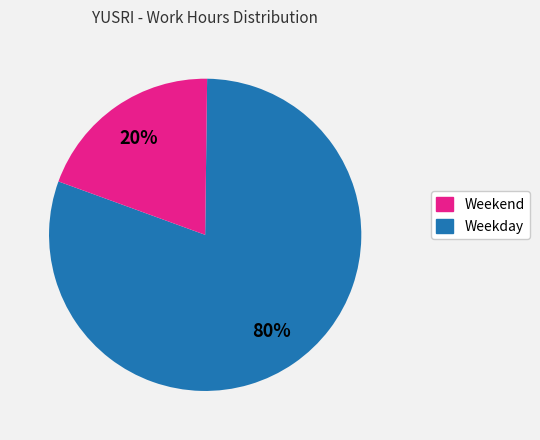

To the nearest percent, what is the average slice percentage?

50%